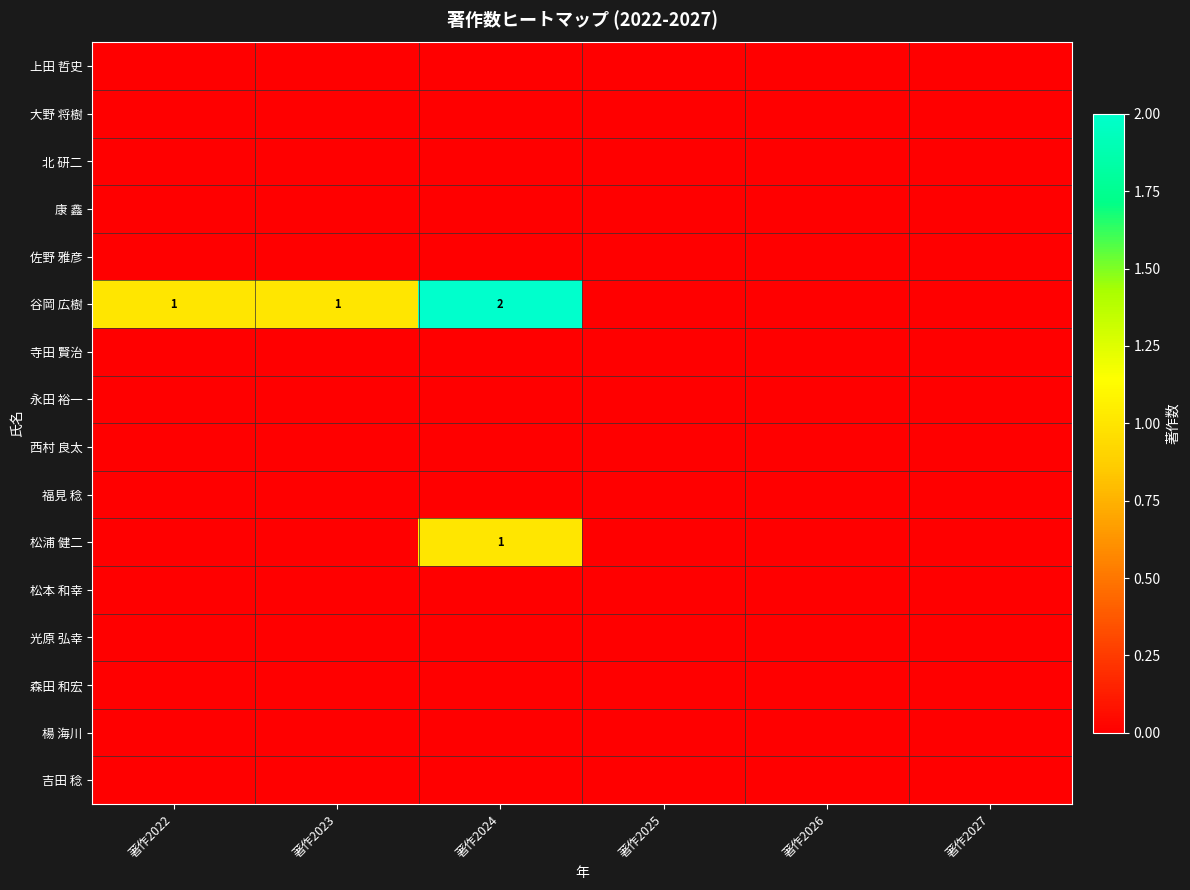

True or false: 谷岡 広樹 has a value of 3 at 著作2024.

False